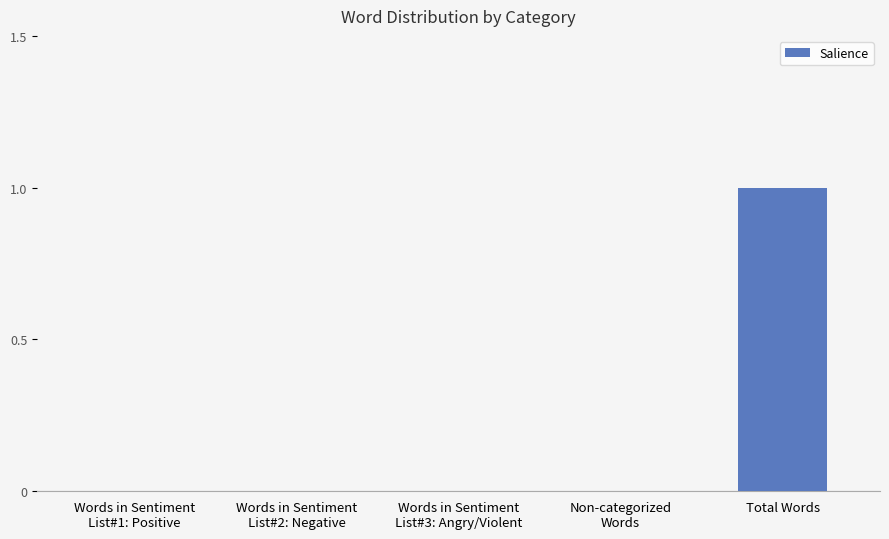

Which label corresponds to the largest value in the chart?

Total Words